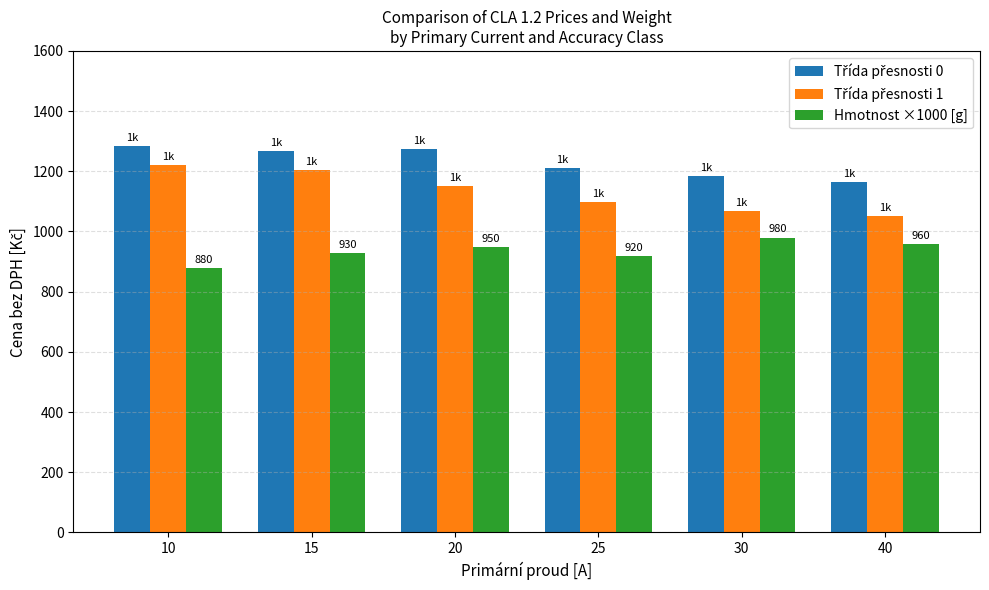

What is the spread (max minus min) of values at 30?

204